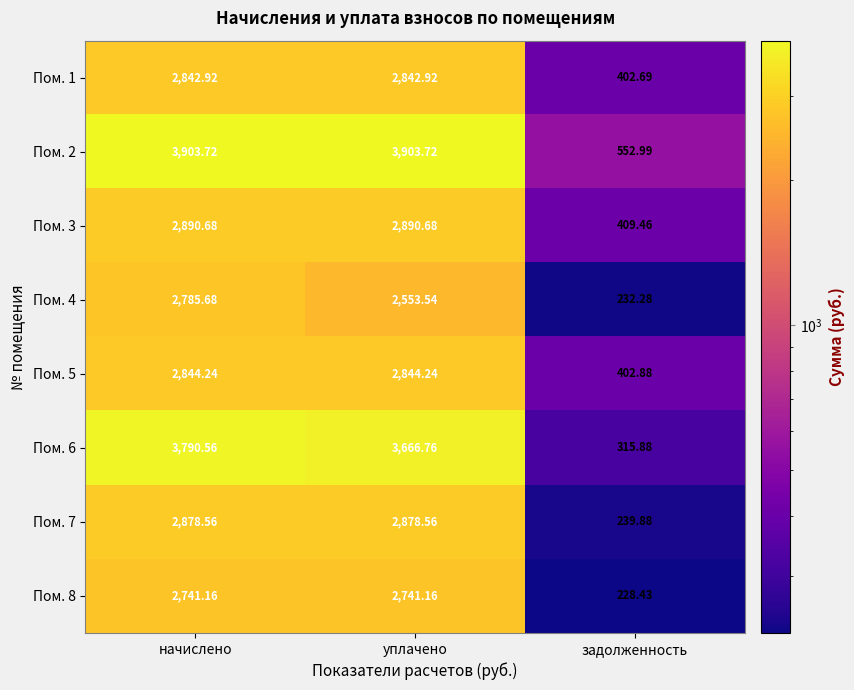

Where does the Пом. 5 series first go above 2844?

начислено